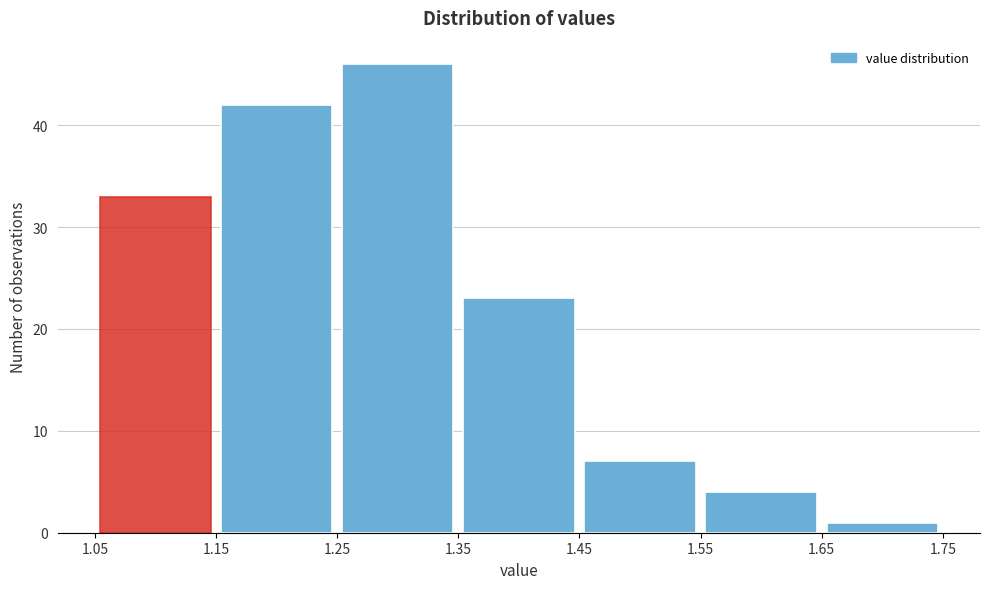

Reading left to right, list every bar in this chart as the range it spans on the x-axis followed by its height. The values are not printed on the chart, so give them approximately, as read against the axis.

1.05 to 1.15: 33
1.15 to 1.25: 42
1.25 to 1.35: 46
1.35 to 1.45: 23
1.45 to 1.55: 7
1.55 to 1.65: 4
1.65 to 1.75: 1